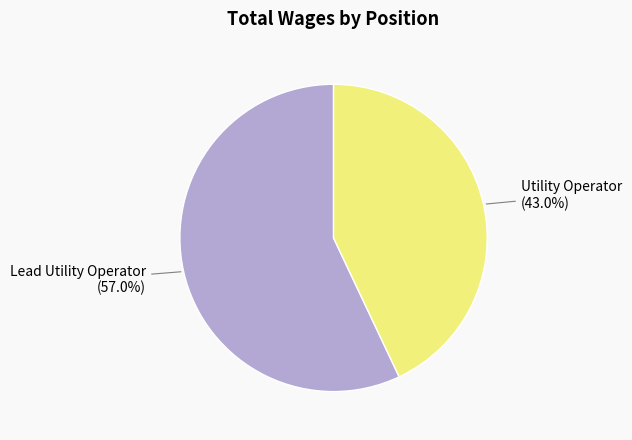

Does any single category account for the majority?

Yes